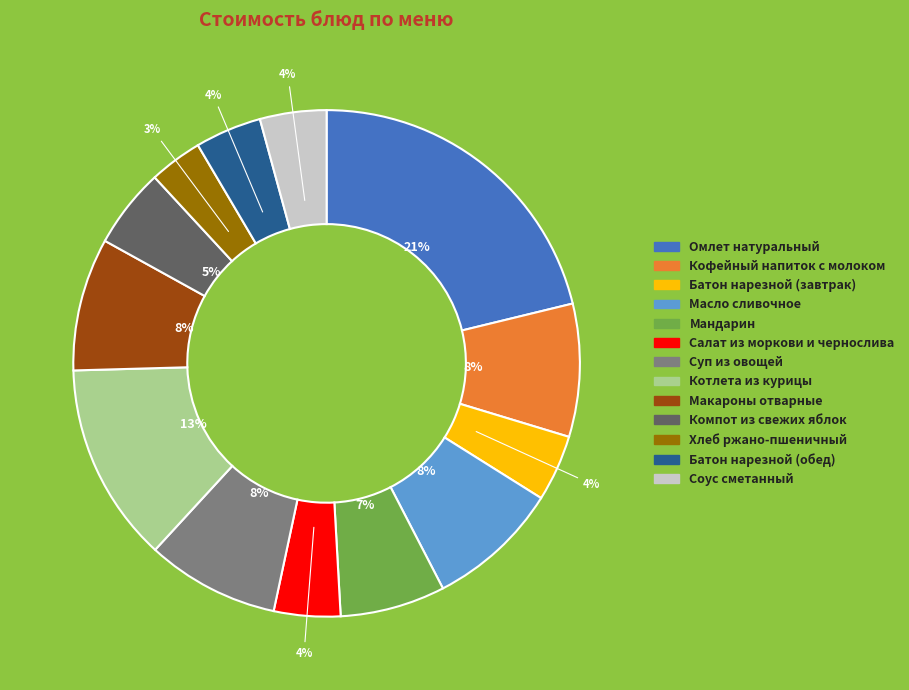

How many segments does this pie chart have?

13